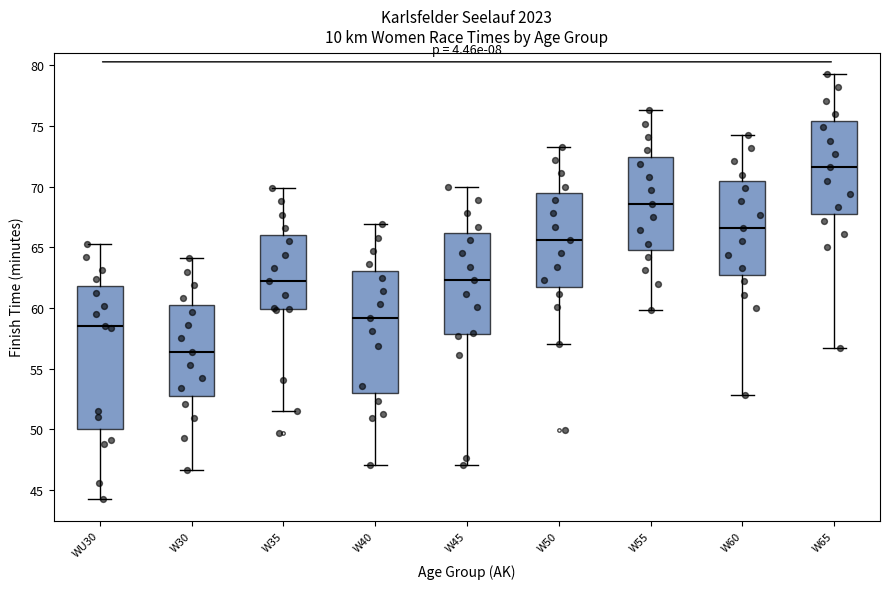

Reading left to right, transcribe this box plot: for each box, give where its median line is, the range the box spans, and where its two whiskers end, as read against the y-axis. The values are not printed on the chart, so give them approximately, as read against the axis.

WU30: median 58.5, box 50.0 to 62.0, whiskers 44.0 to 65.5
W30: median 56.5, box 53.0 to 60.5, whiskers 46.5 to 64.0
W35: median 62.0, box 60.0 to 66.0, whiskers 51.5 to 70.0
W40: median 59.0, box 53.0 to 63.0, whiskers 47.0 to 67.0
W45: median 62.5, box 58.0 to 66.0, whiskers 47.0 to 70.0
W50: median 65.5, box 62.0 to 69.5, whiskers 57.0 to 73.5
W55: median 68.5, box 65.0 to 72.5, whiskers 60.0 to 76.5
W60: median 66.5, box 63.0 to 70.5, whiskers 53.0 to 74.5
W65: median 71.5, box 68.0 to 75.5, whiskers 56.5 to 79.5